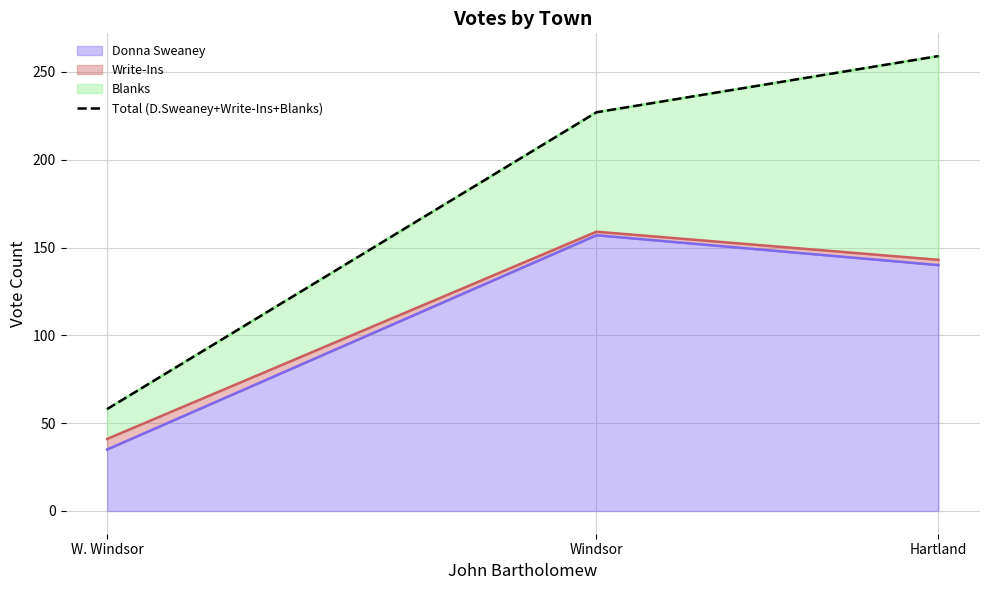

At which label is the value closest to 158?

Windsor